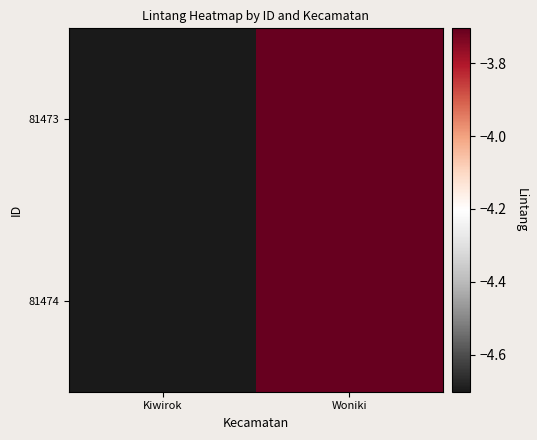

Reading left to right, extract all data points from this chart.

81473: Kiwirok=-4.7	Woniki=-3.7
81474: Kiwirok=-4.7	Woniki=-3.7